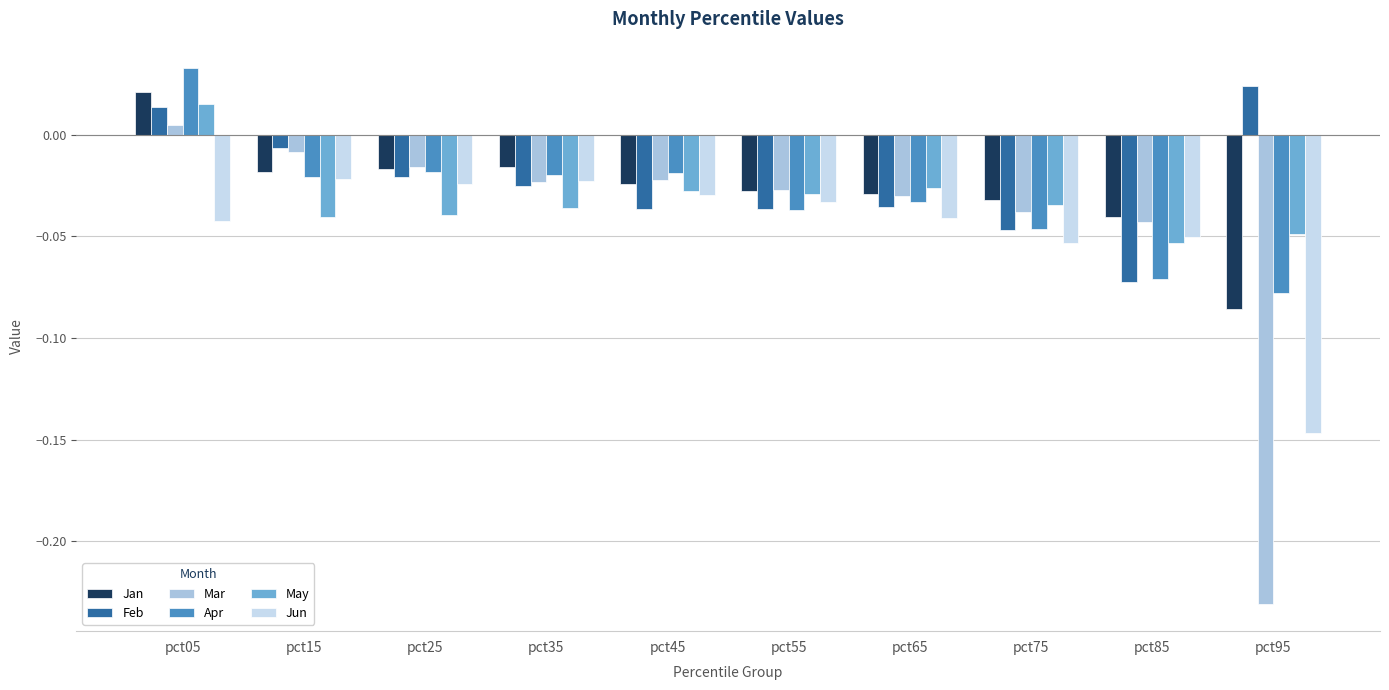

At which category does the chart reach its peak across all series?

pct05